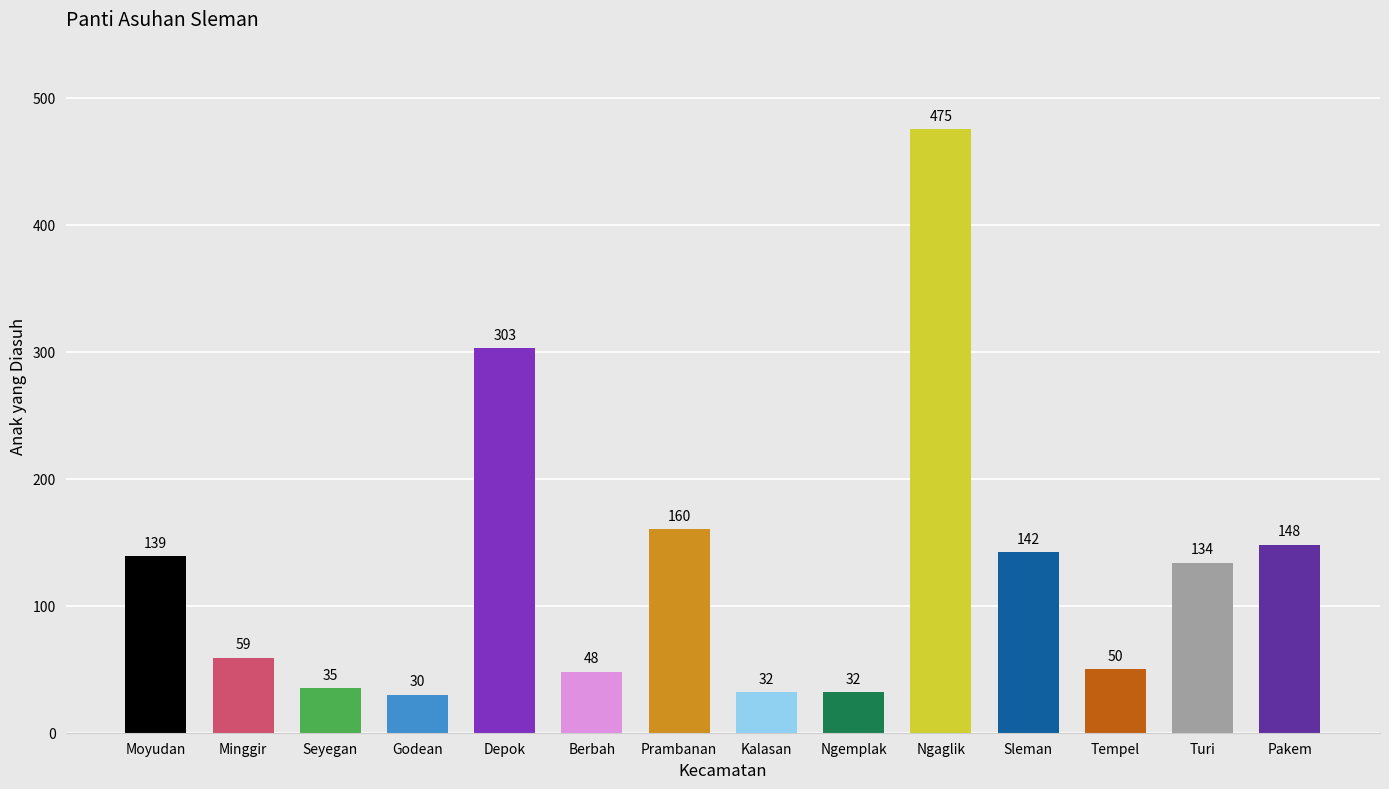

Reading left to right, list all the values displayed in this chart.

Moyudan=139	Minggir=59	Seyegan=35	Godean=30	Depok=303	Berbah=48	Prambanan=160	Kalasan=32	Ngemplak=32	Ngaglik=475	Sleman=142	Tempel=50	Turi=134	Pakem=148